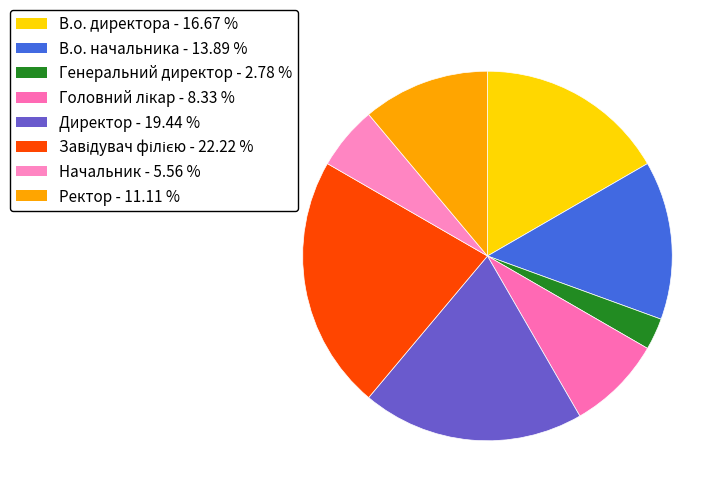

To the nearest percent, what percentage of the pie is Ректор?

11%